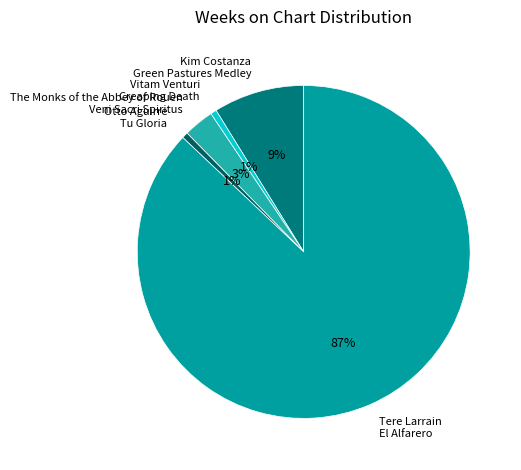

Do Tere Larrain El Alfarero and Kim Costanza Green Pastures Medley together represent more than half of the pie?

Yes